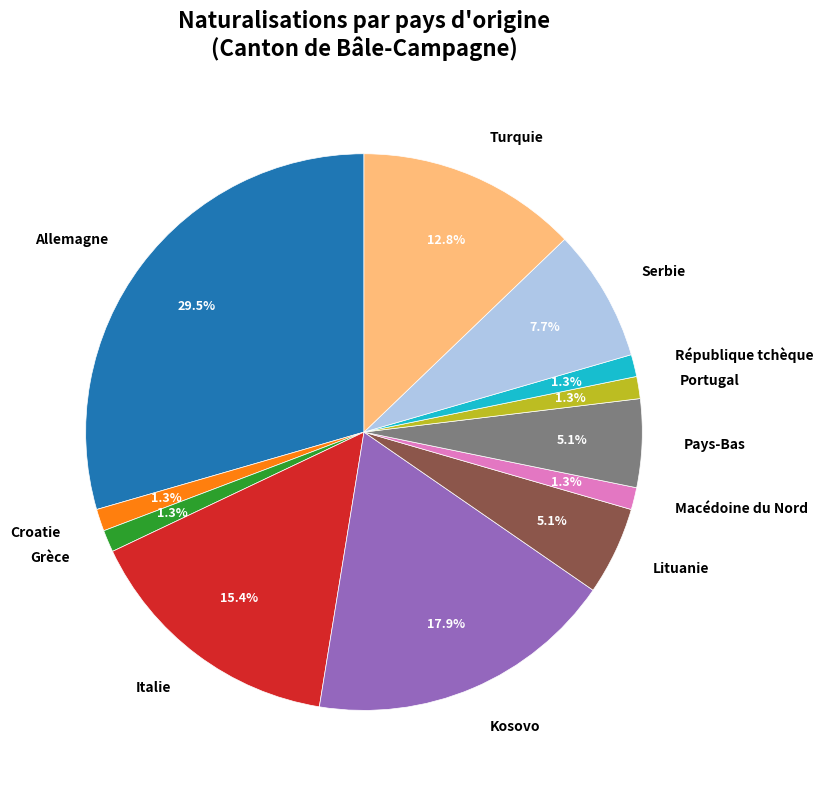

The Allemagne slice represents 44% of the pie. True or false?

False